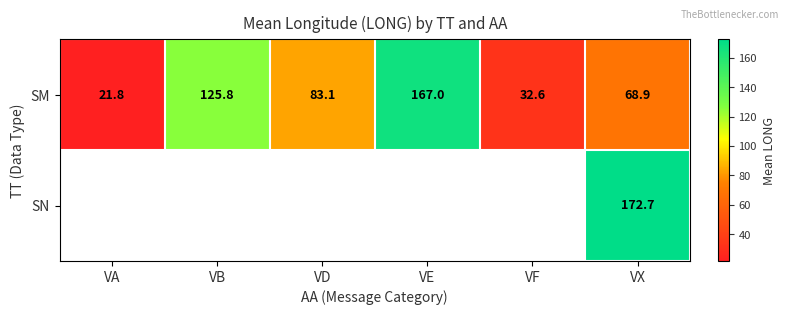

Which category has the lowest value in the SM series?

VA